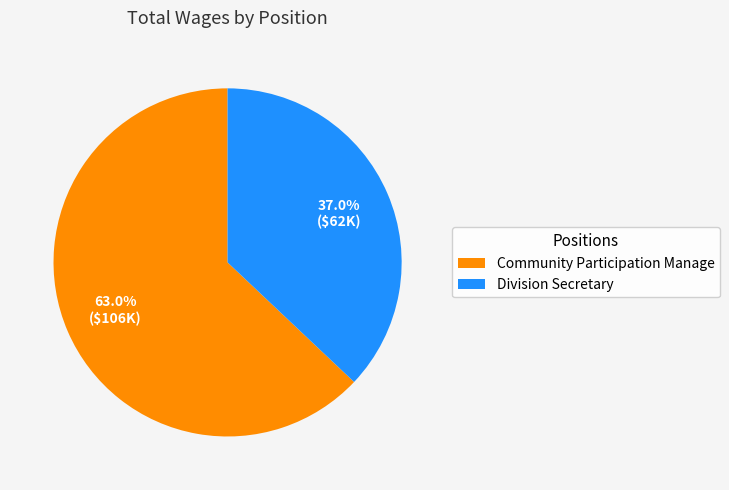

Count the number of slices in the pie.

2